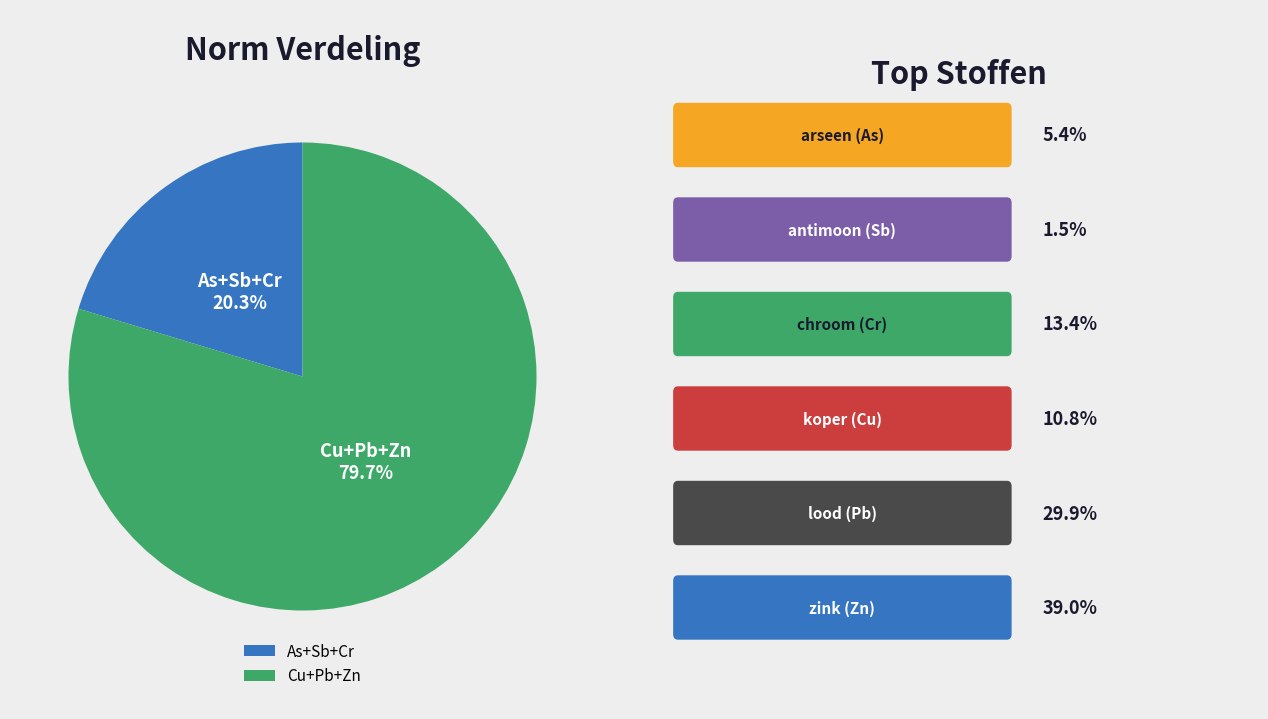

Does any single category account for the majority?

Yes